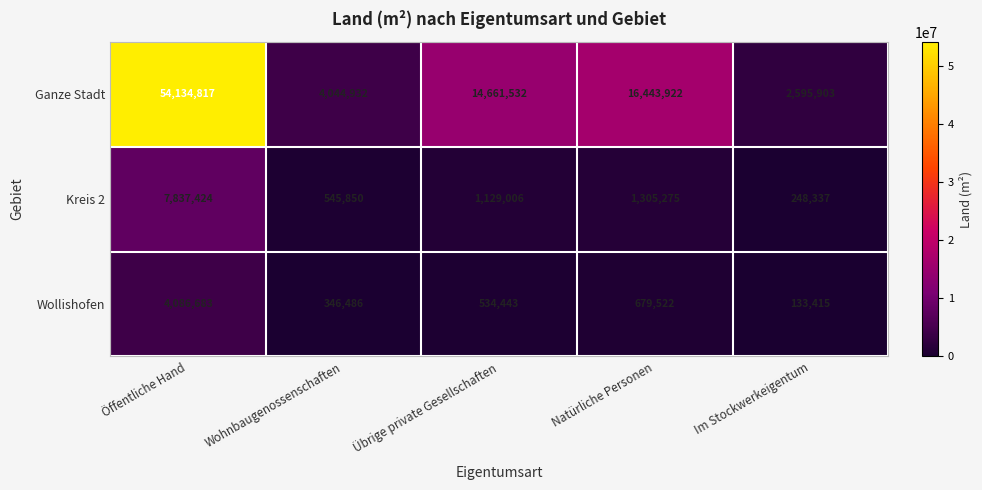

Reading left to right, list all the values displayed in this chart.

Ganze Stadt: Öffentliche Hand=54134817	Wohnbaugenossenschaften=4044932	Übrige private Gesellschaften=14661532	Natürliche Personen=16443922	Im Stockwerkeigentum=2595903
Kreis 2: Öffentliche Hand=7837424	Wohnbaugenossenschaften=545850	Übrige private Gesellschaften=1129006	Natürliche Personen=1305275	Im Stockwerkeigentum=248337
Wollishofen: Öffentliche Hand=4086683	Wohnbaugenossenschaften=346486	Übrige private Gesellschaften=534443	Natürliche Personen=679522	Im Stockwerkeigentum=133415